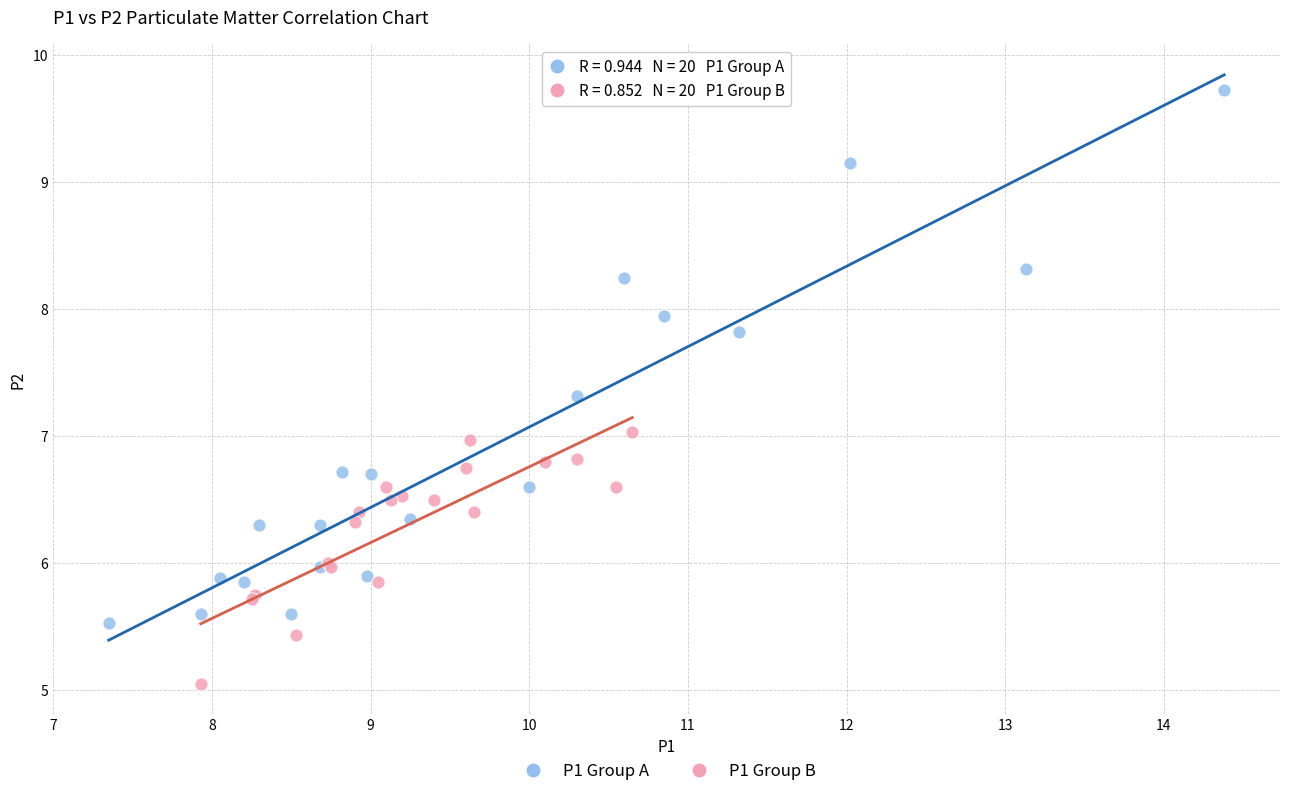

Which series reaches the minimum Y coordinate?

P1 Group B